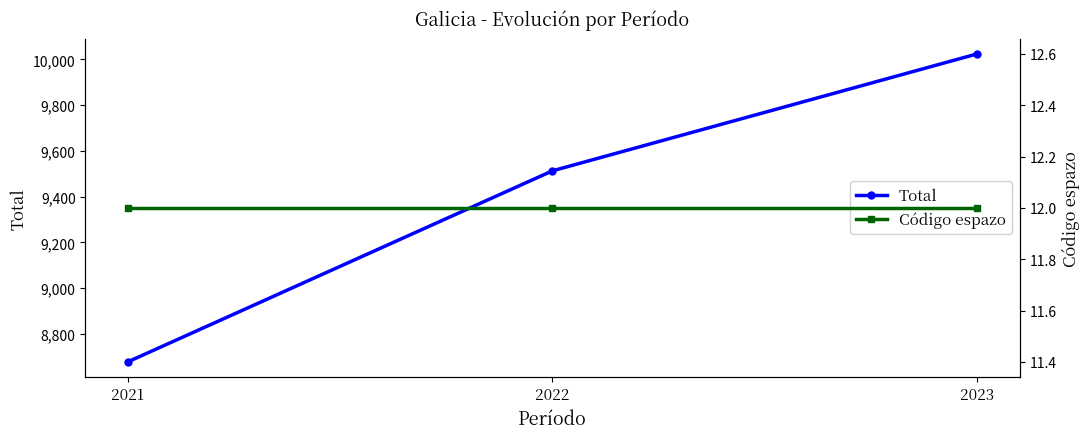

Which series has the largest range (max minus min)?

Total